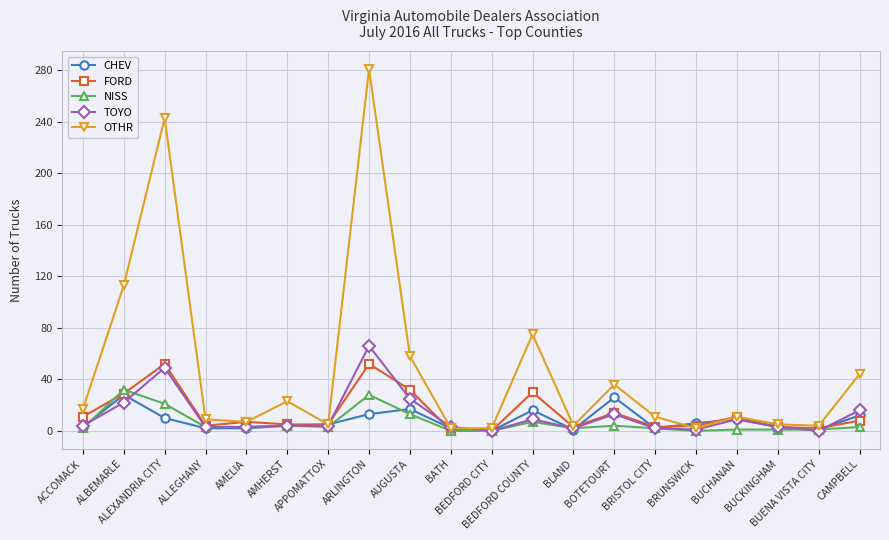

How many lines are shown in the chart?

5